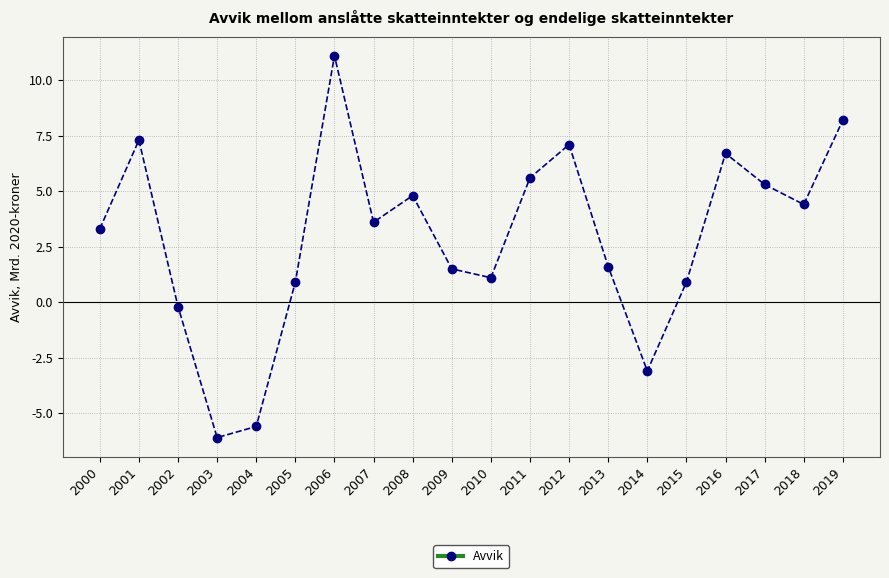

Reading right to left, transcribe all the data shown in this chart.

8.2	4.4	5.3	6.7	0.9	-3.1	1.6	7.1	5.6	1.1	1.5	4.8	3.6	11.1	0.9	-5.6	-6.1	-0.2	7.3	3.3